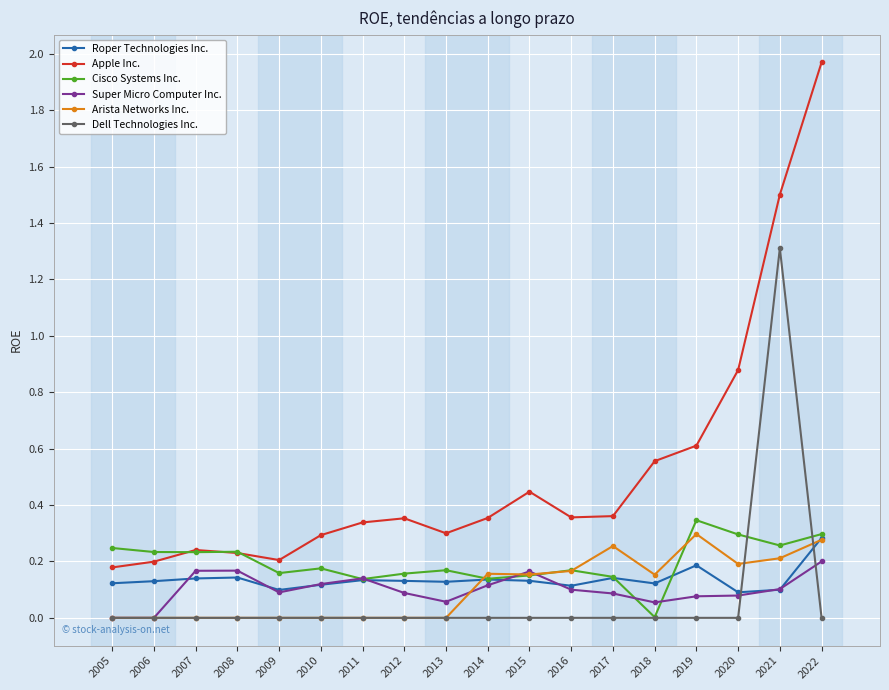

What is the difference between the maximum and minimum values in the Apple Inc. series?

1.8